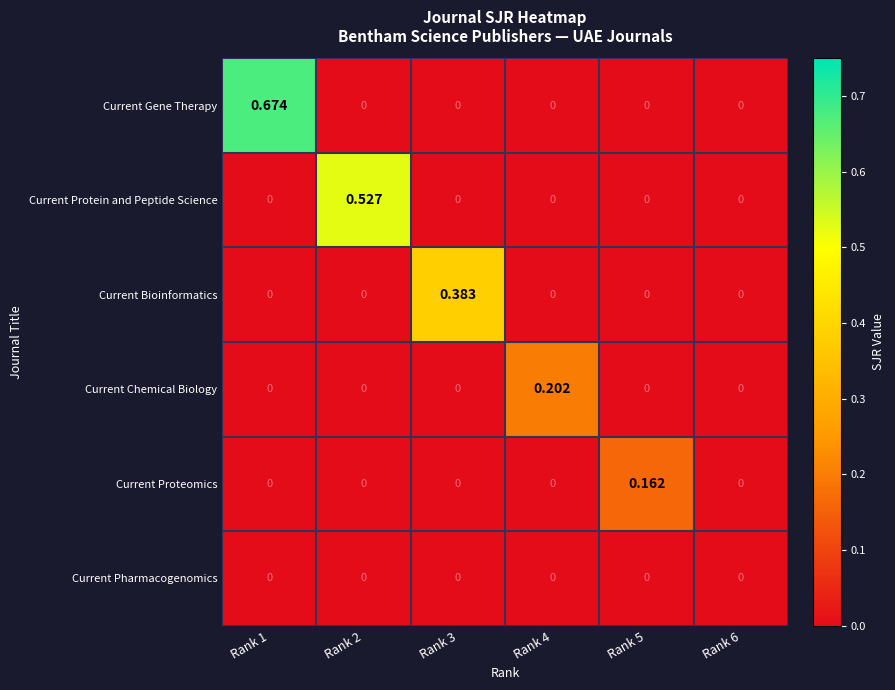

Which label corresponds to the largest value in the chart?

Rank 1